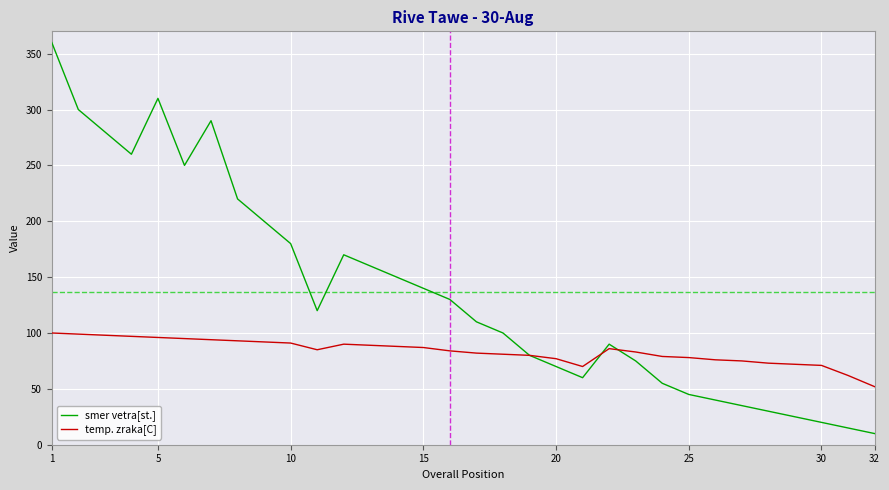

Which series has the largest total across all categories?

smer vetra[st.]